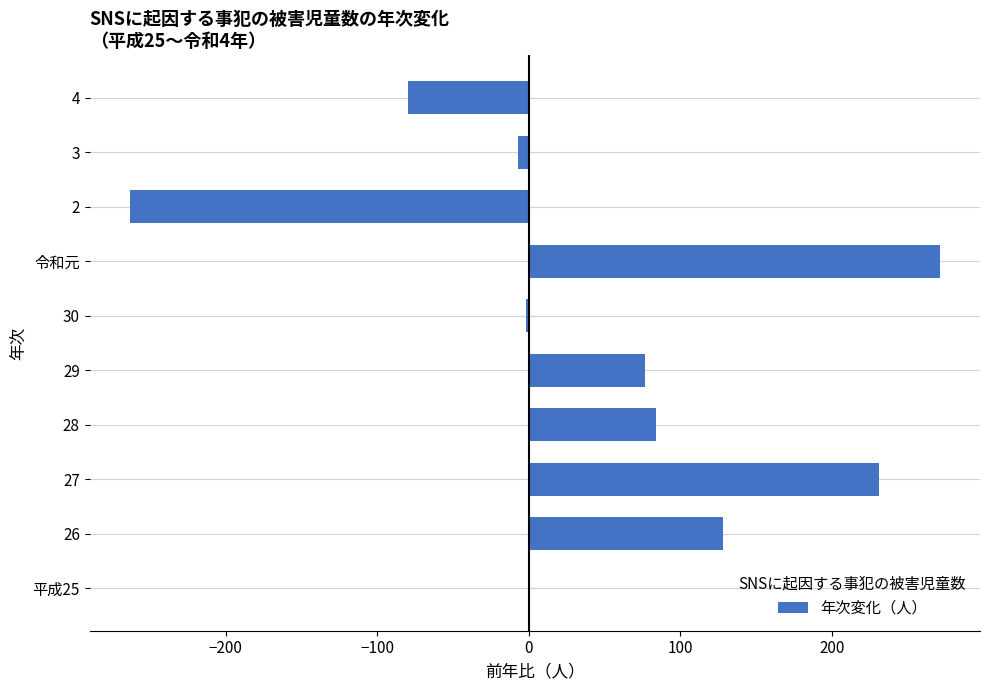

Are the bars horizontal?

Yes